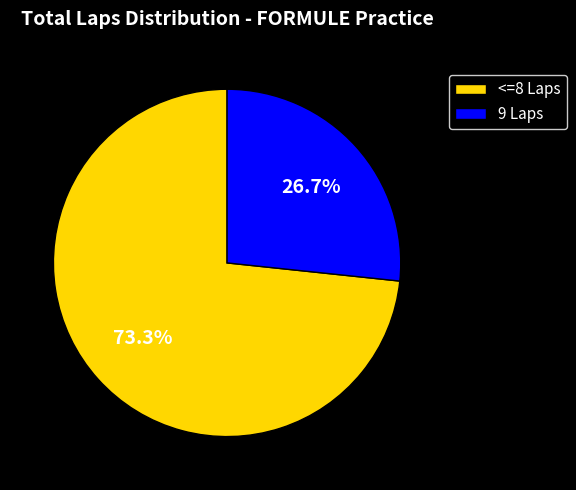

Does <=8 Laps account for over 50% of the chart?

Yes